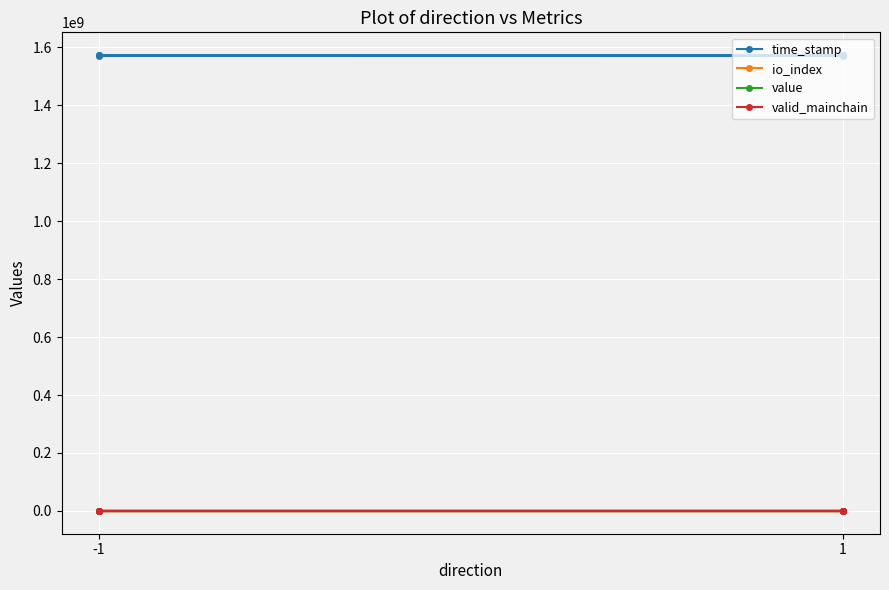

The value series shows 46.1 at -1. True or false?

False